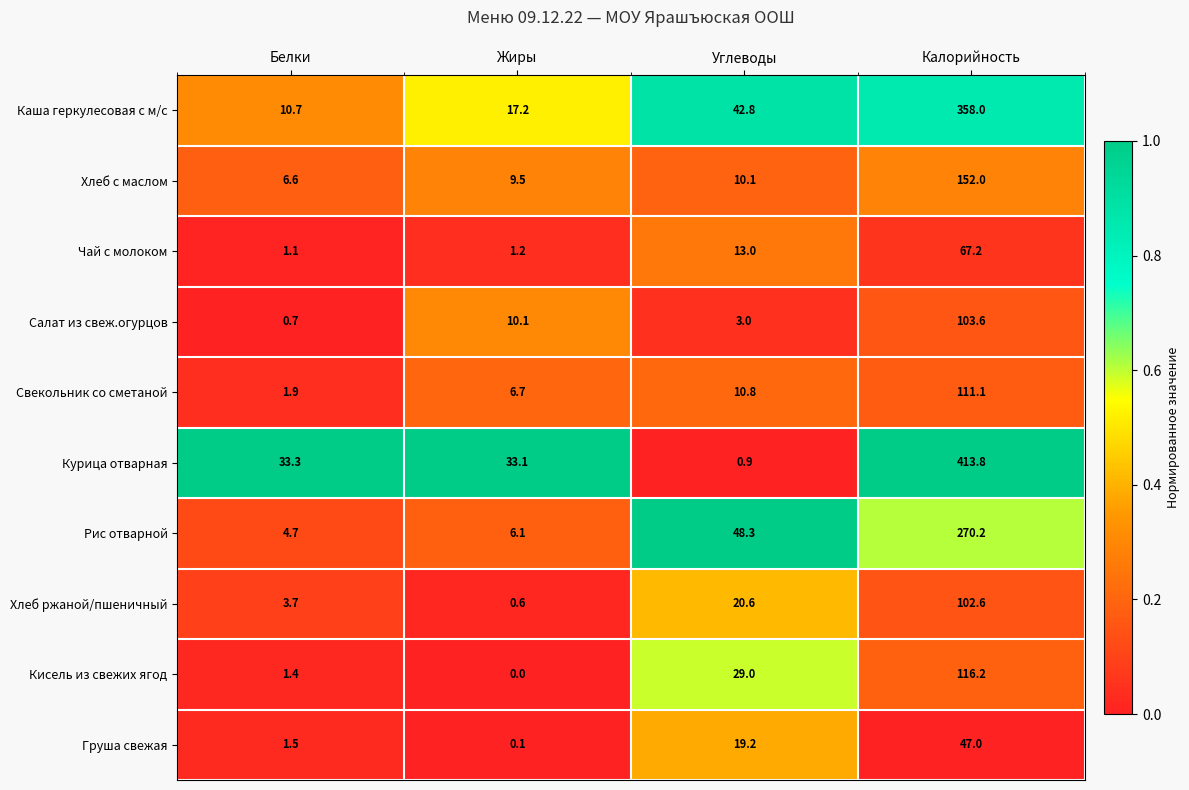

How many series are shown in this chart?

10